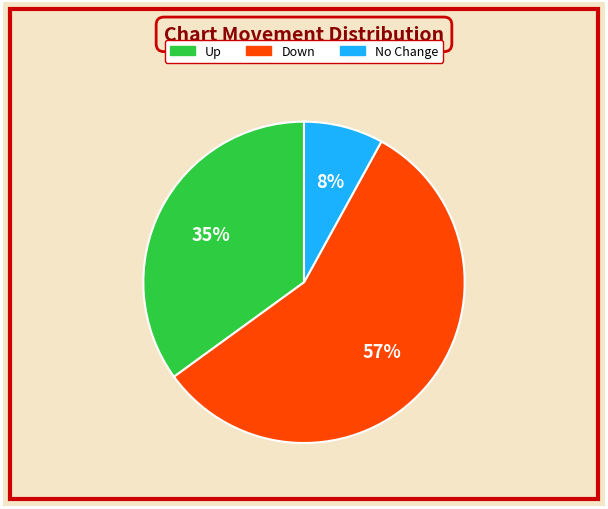

Does any single category account for the majority?

Yes